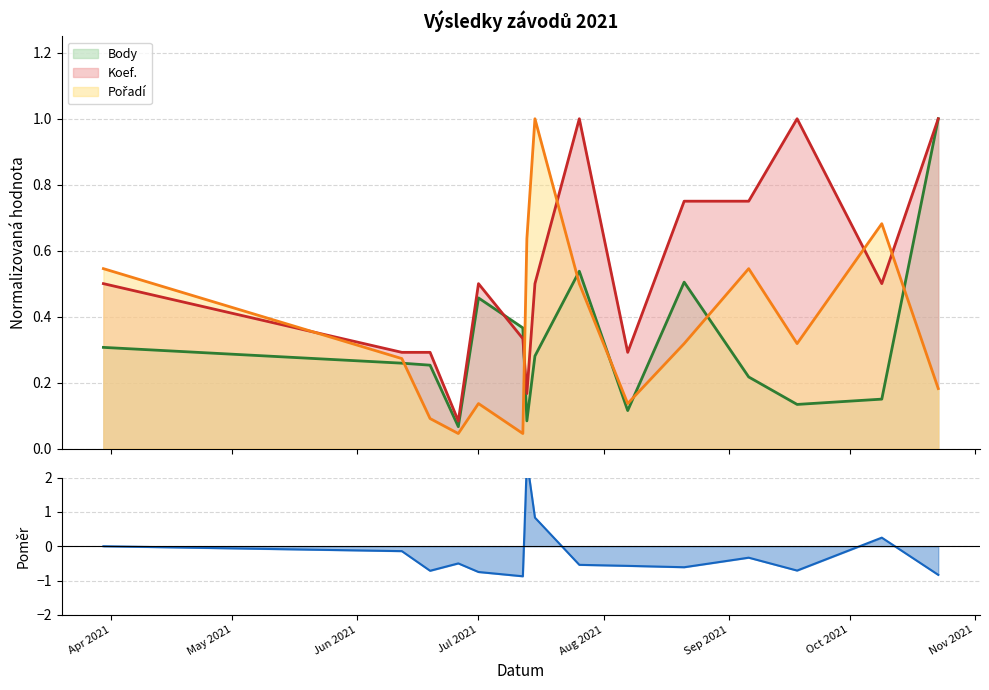

Which series changed the most between 2021-03-30 and 2021-07-12?

Pořadí